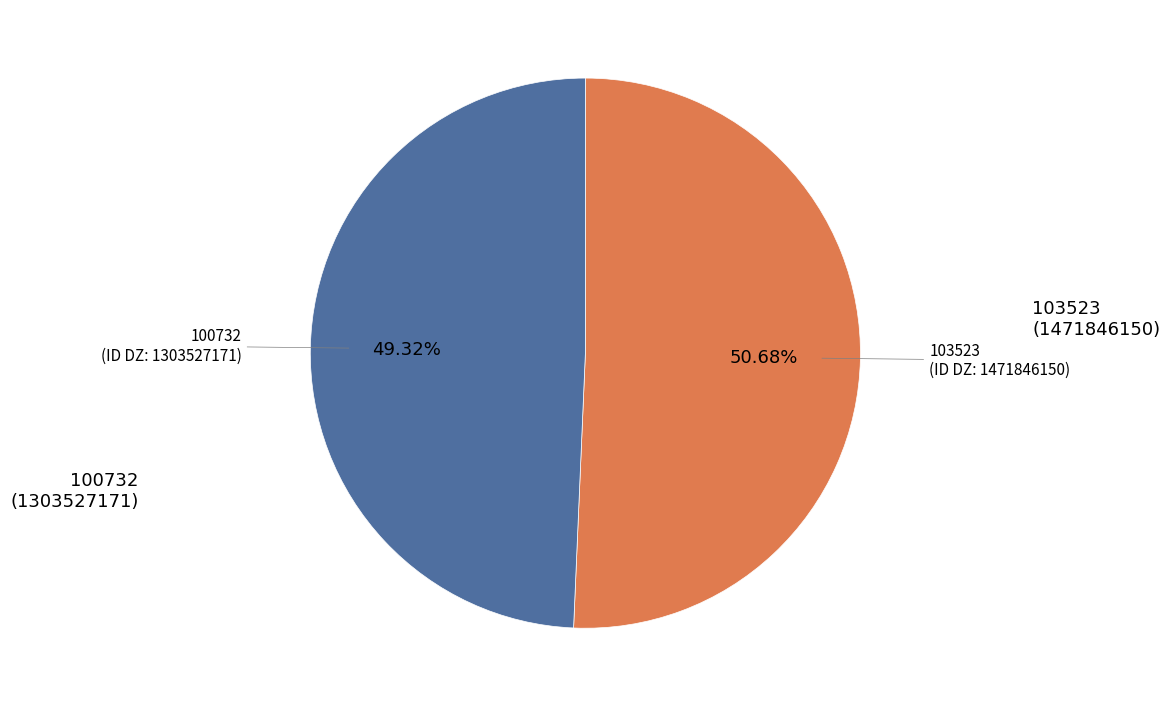

Is there a majority slice in this chart?

Yes